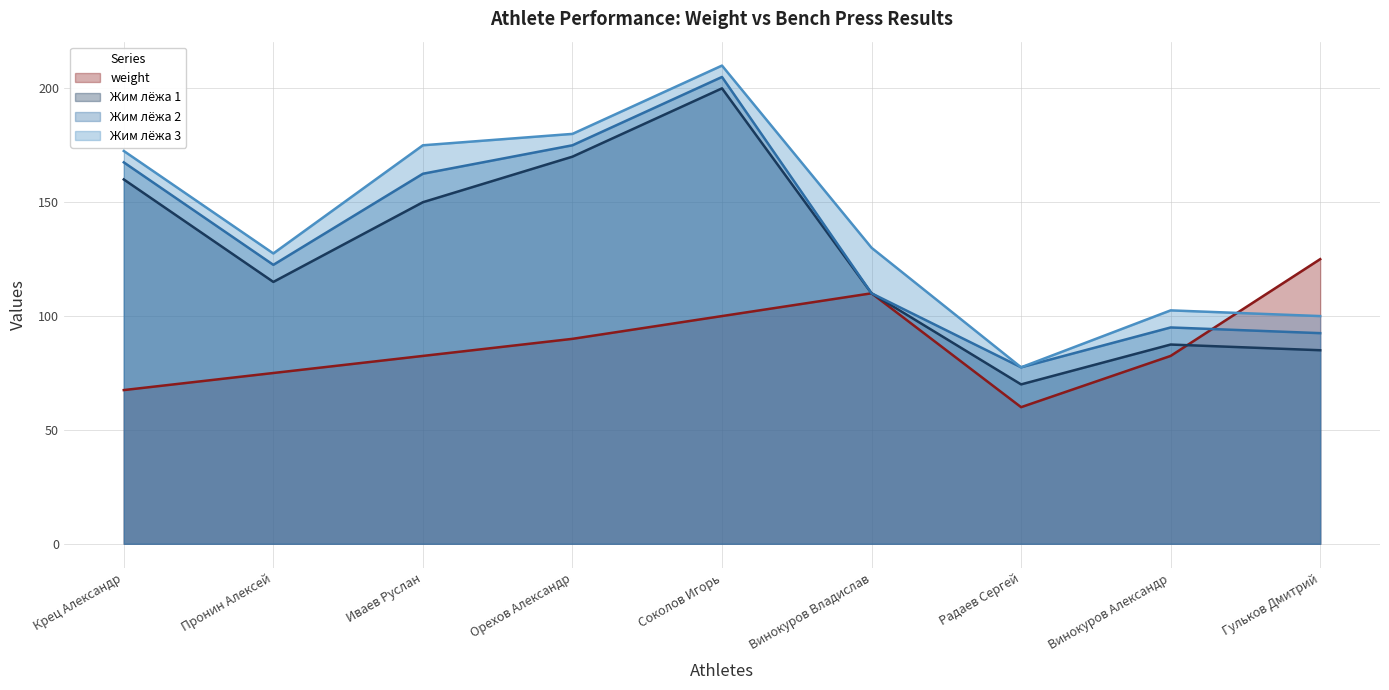

What is the spread (max minus min) of values at Орехов Александр?

90.0